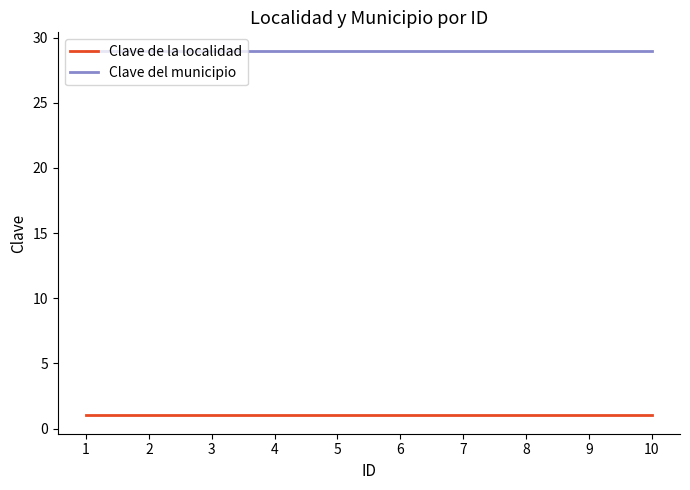

What is the highest value of the Clave del municipio series?

29